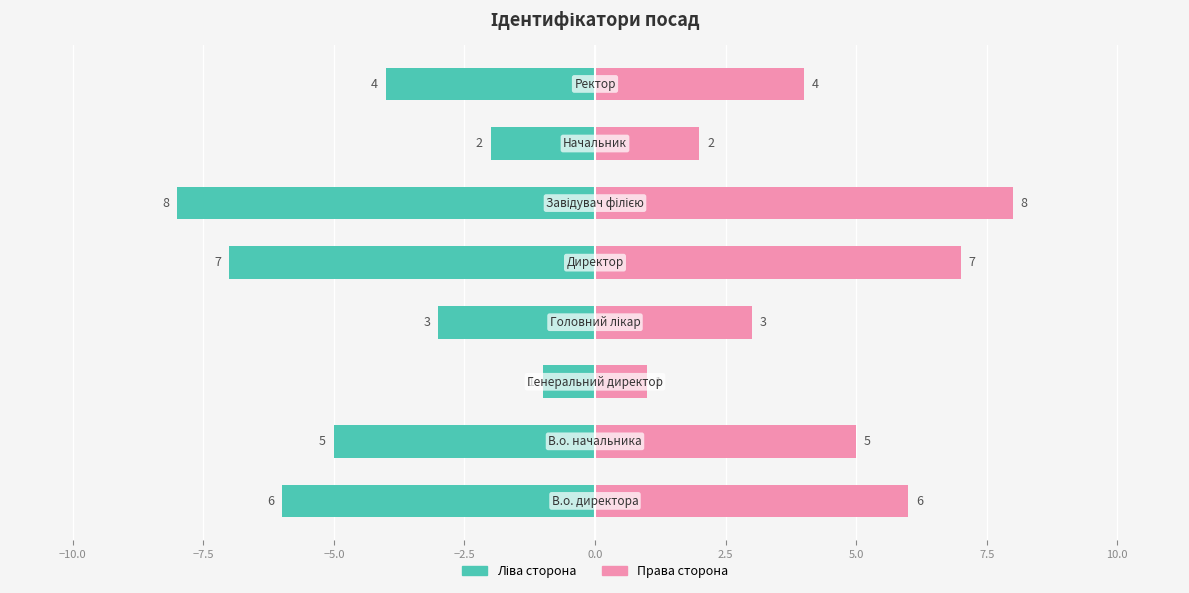

What is the difference between the highest and lowest values at −2.5?

14